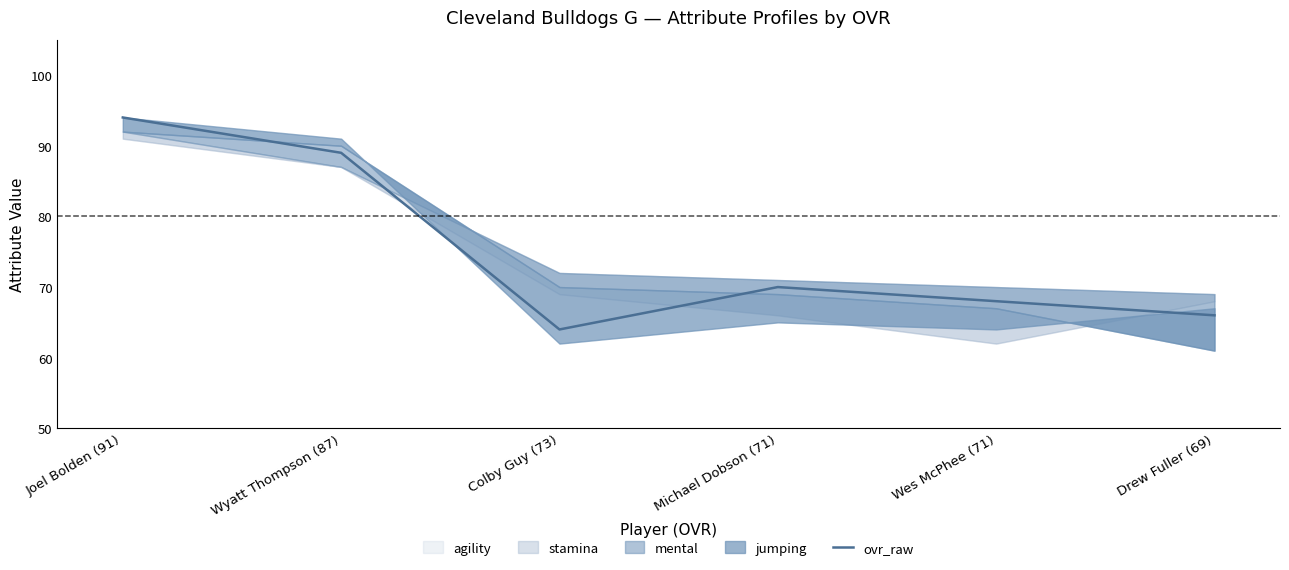

List the labels in order of value, largest first.

Joel Bolden (91), Wyatt Thompson (87), Michael Dobson (71), Wes McPhee (71), Drew Fuller (69), Colby Guy (73)